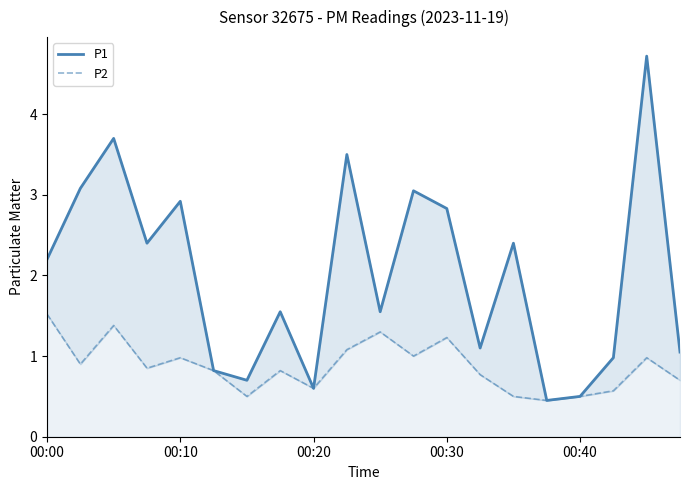

What is the label of the 1st point from the left?

00:00